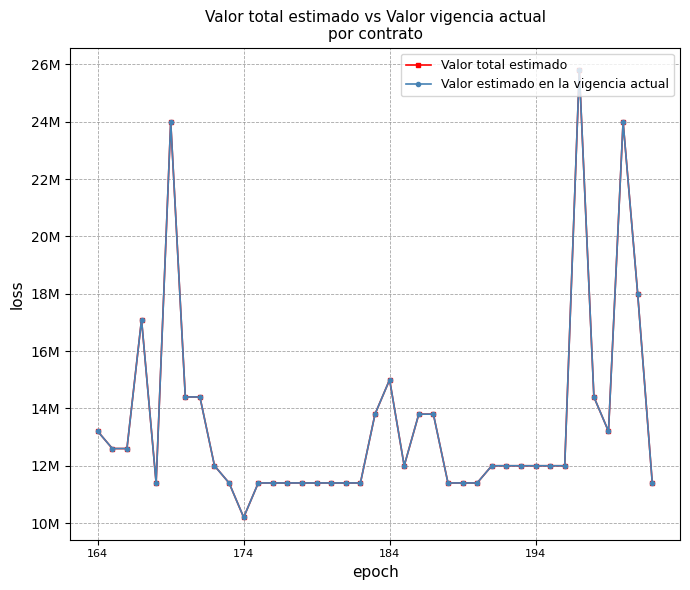

What is the difference between the maximum and minimum values in the Valor estimado en la vigencia actual series?

15600000